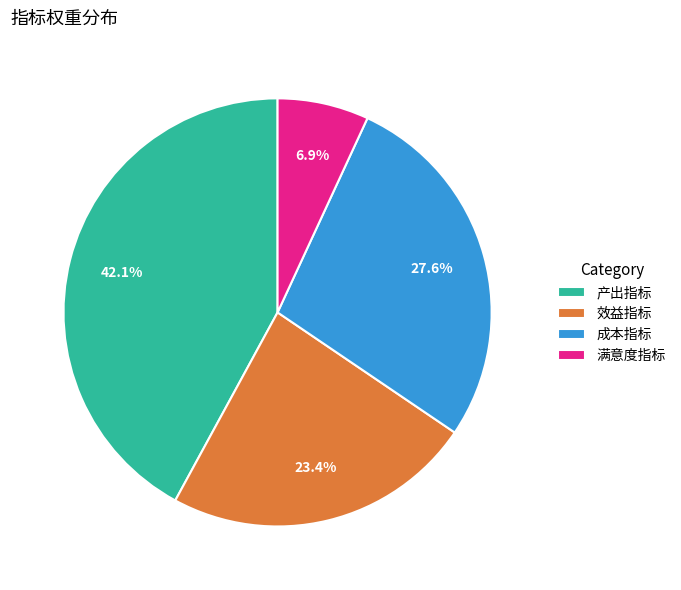

To the nearest percent, what percentage of the pie is 成本指标?

28%